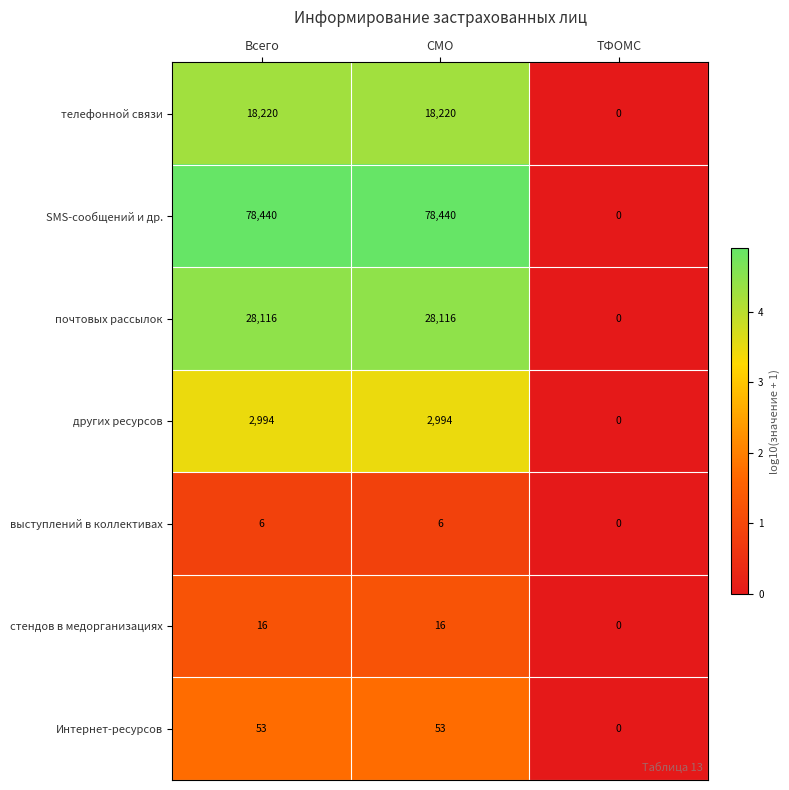

Which series has the largest total across all categories?

SMS-сообщений и др.